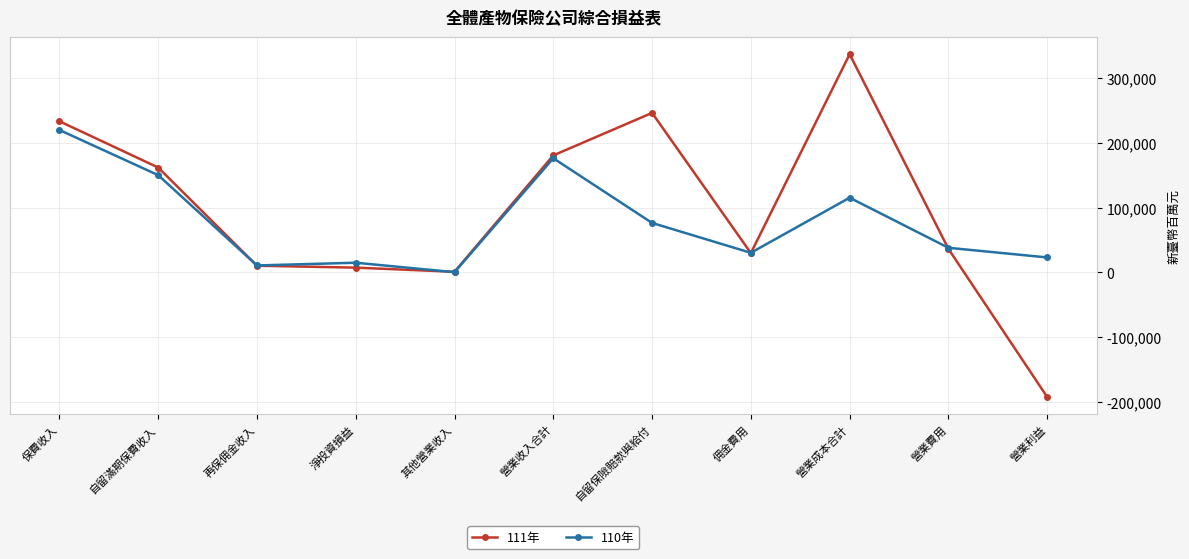

Which label corresponds to the smallest value in the chart?

營業利益